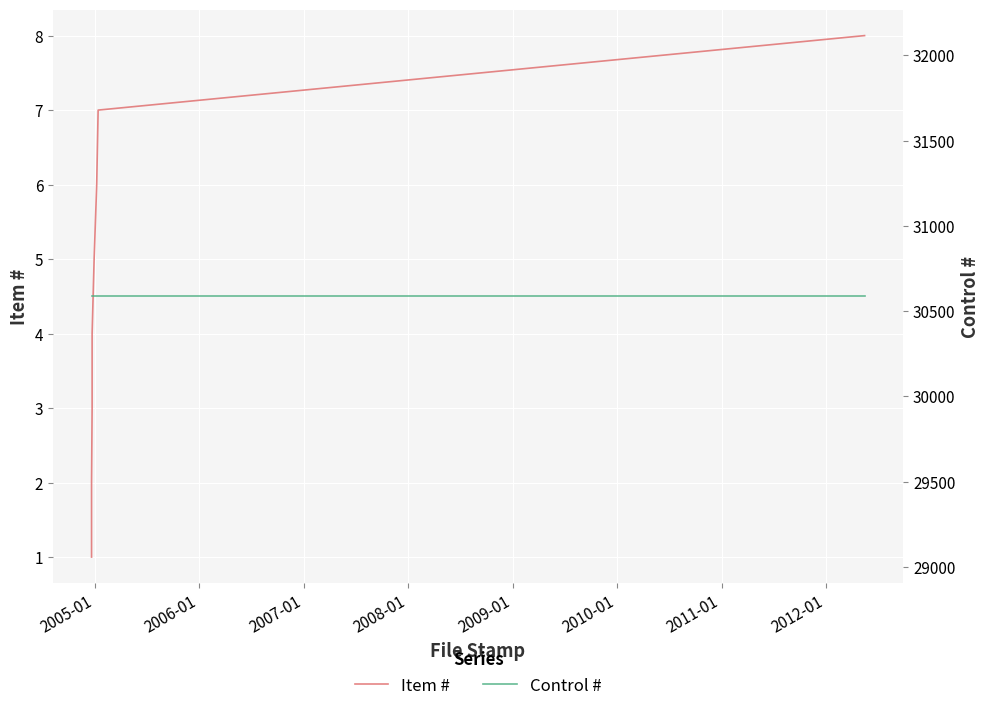

Which series has the largest range (max minus min)?

Item #